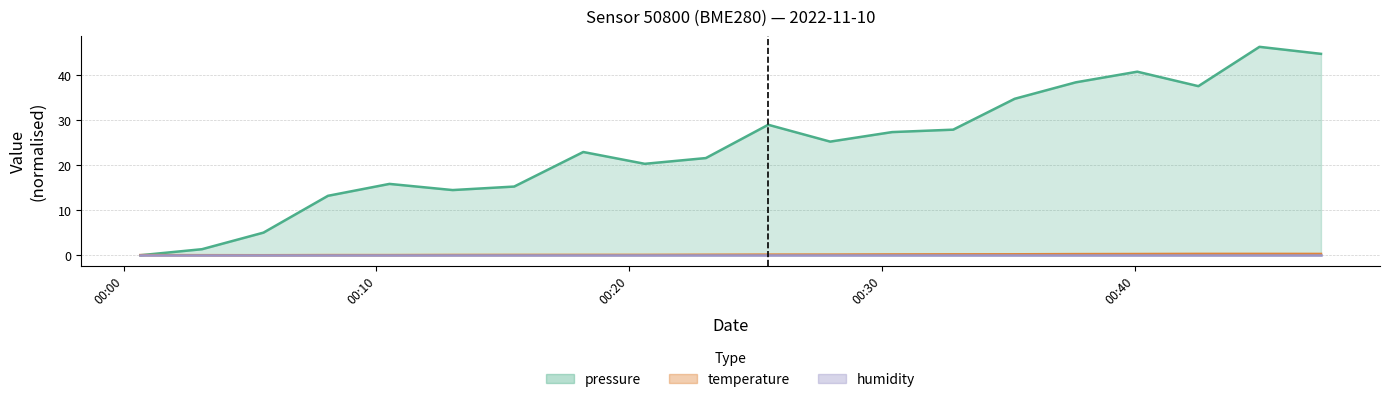

How many times do pressure and temperature cross each other?

1